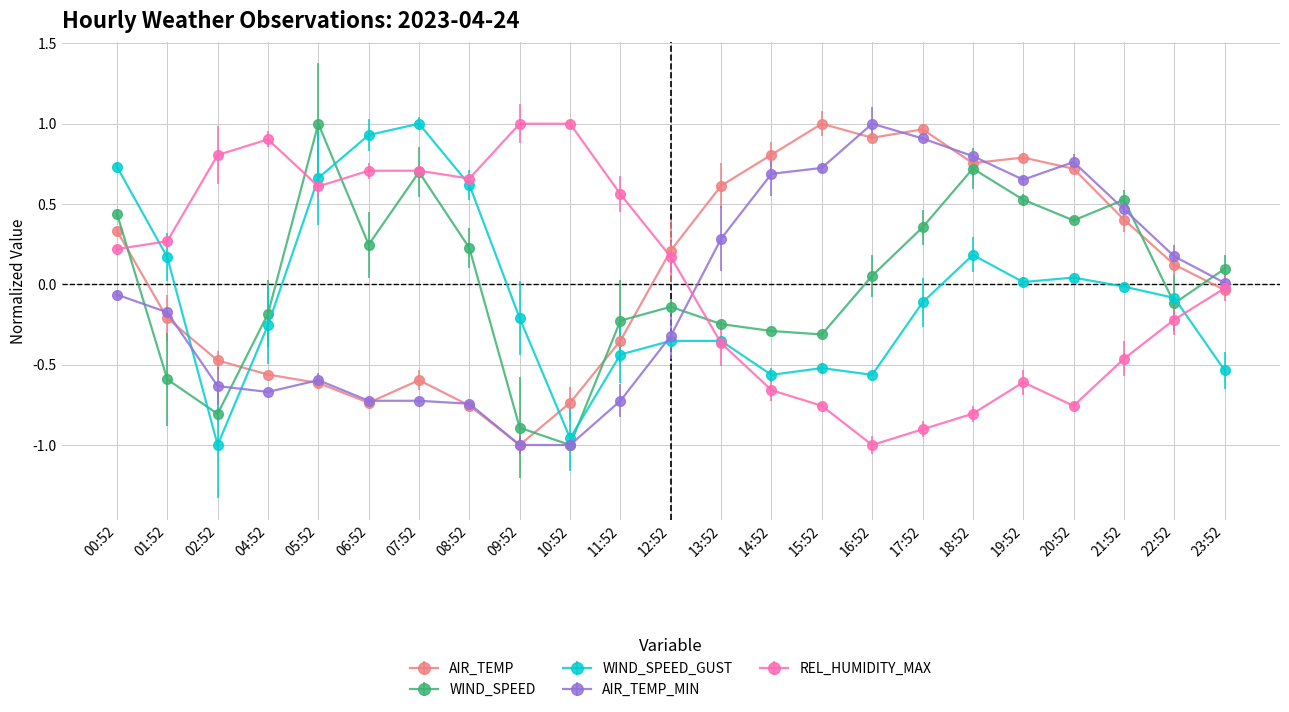

What is the total value across all series at 17:52?

1.2